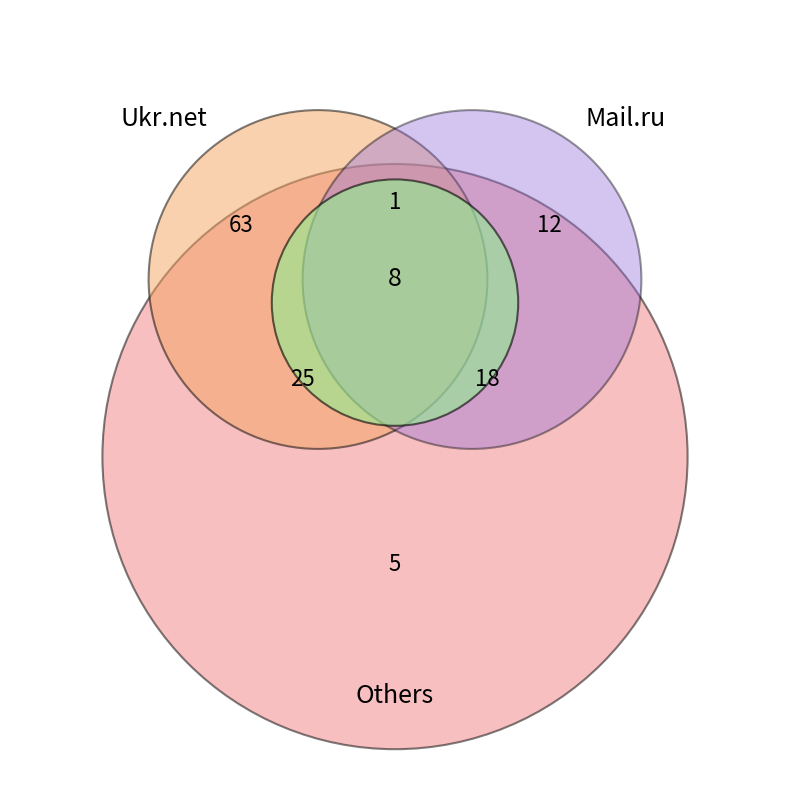

Is it true that I.ua is 13% of the pie?

False